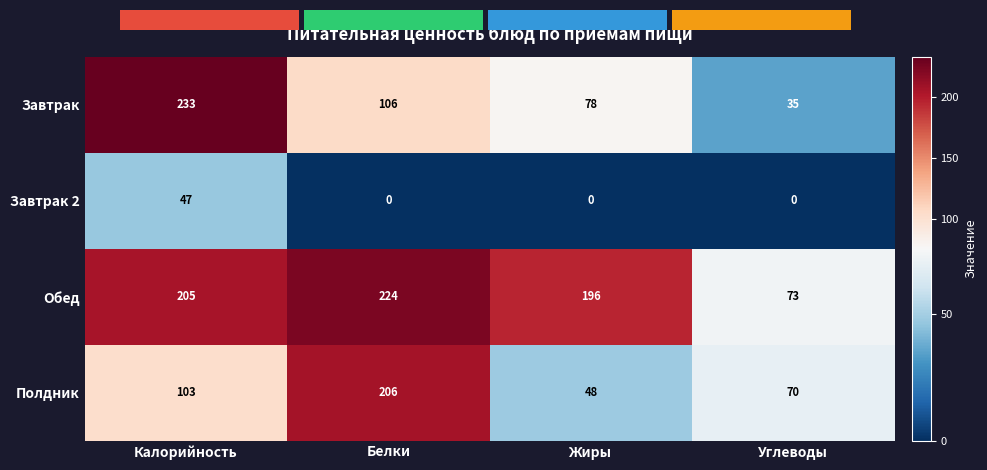

List the series in order of their peak value, lowest first.

Завтрак 2, Полдник, Обед, Завтрак